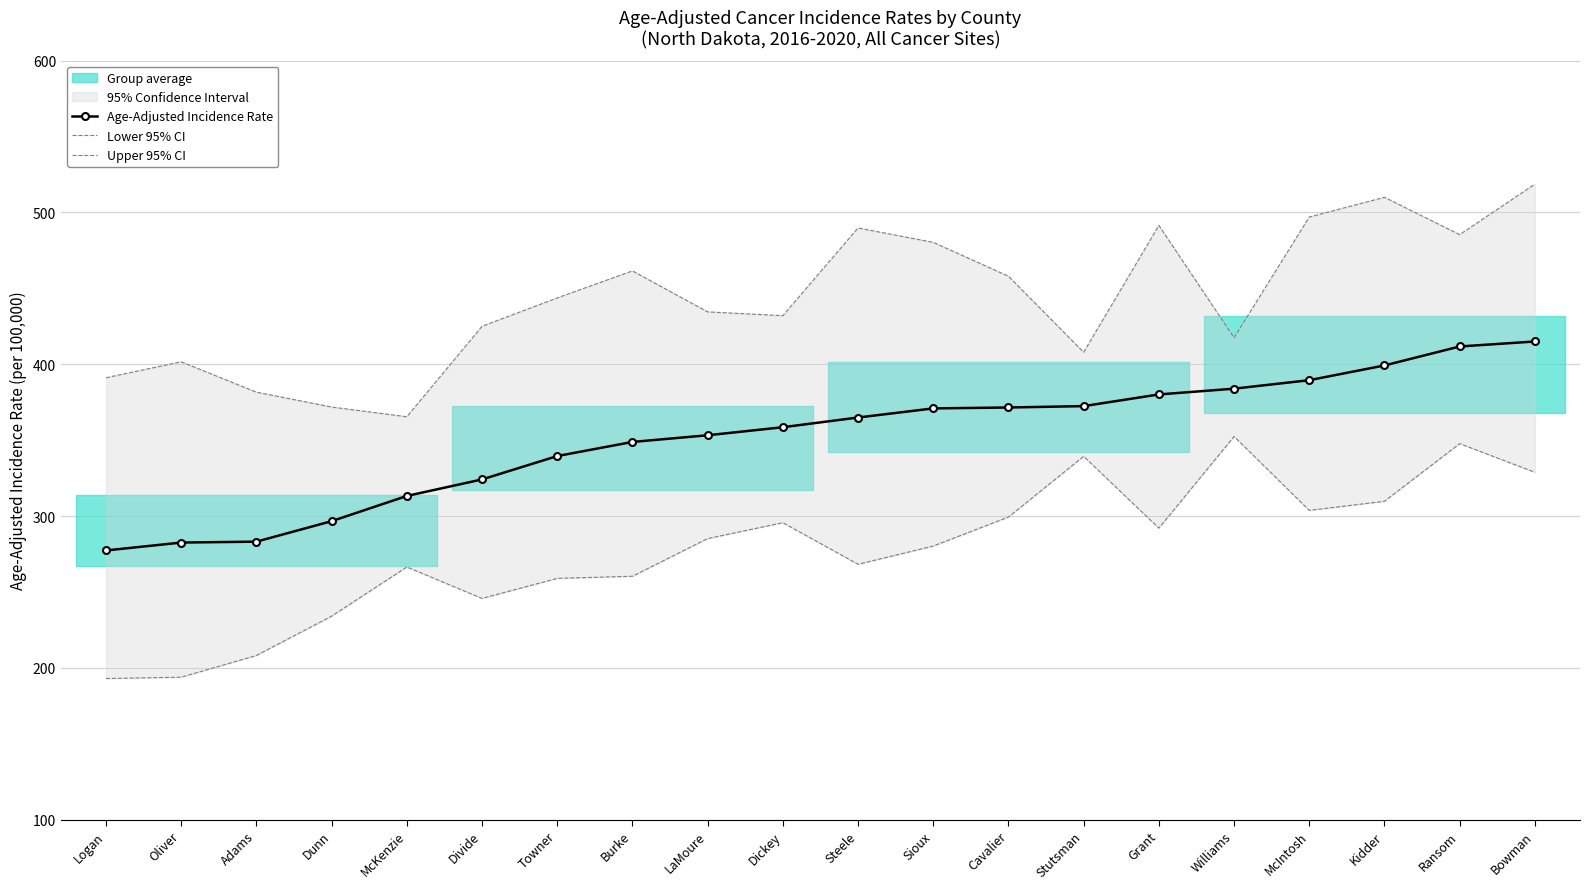

At how many categories does at least one series exceed 503?

2